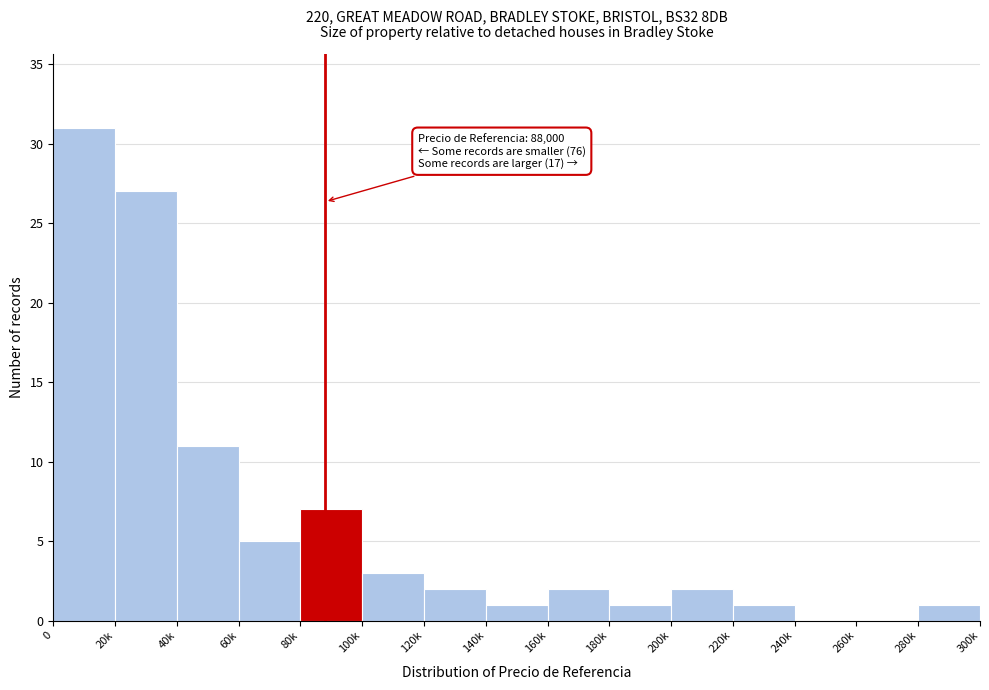

The value at 240k is 0. True or false?

True